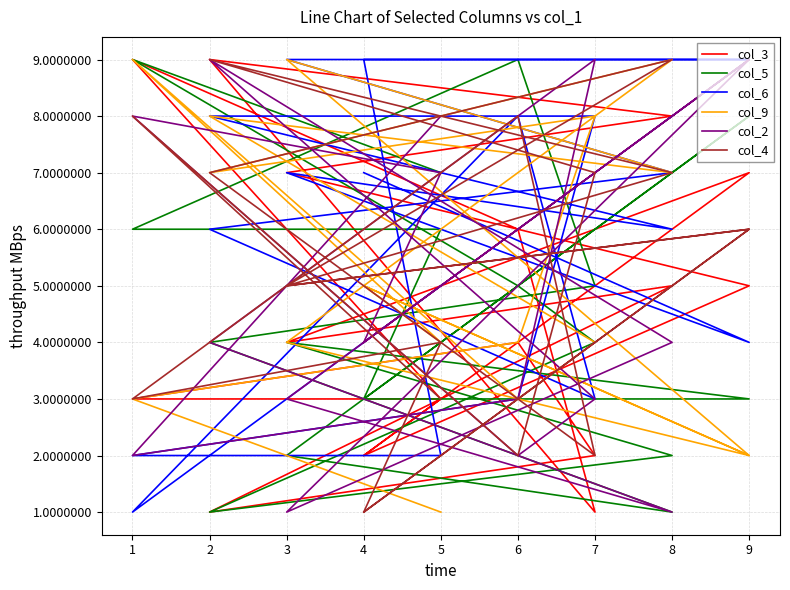

What is the total value across all series at 6?

29